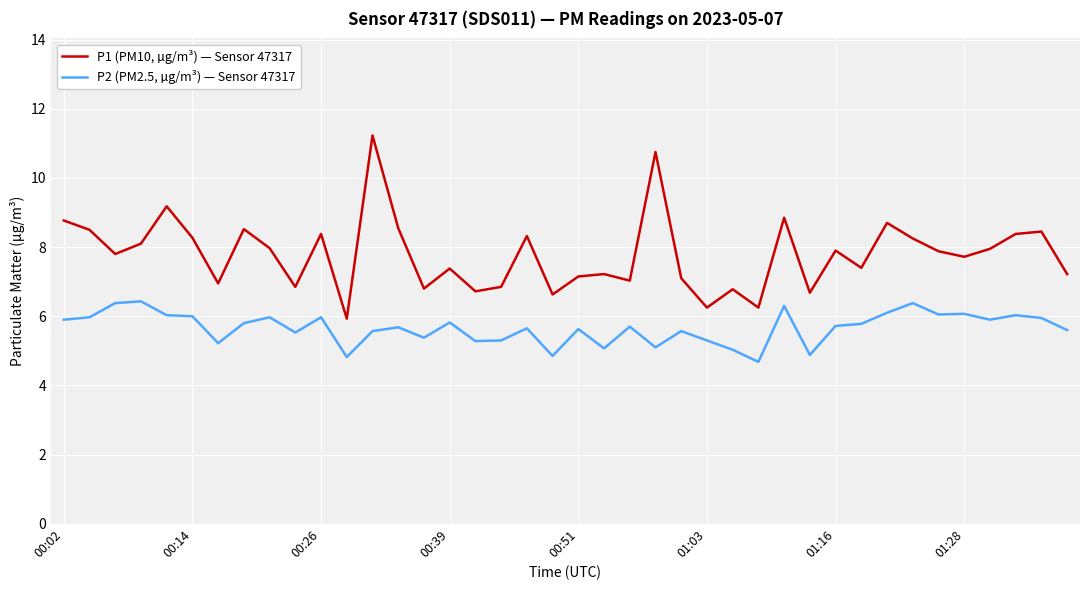

What is the sum of all P2 (PM2.5, µg/m³) — Sensor 47317 values?

226.4